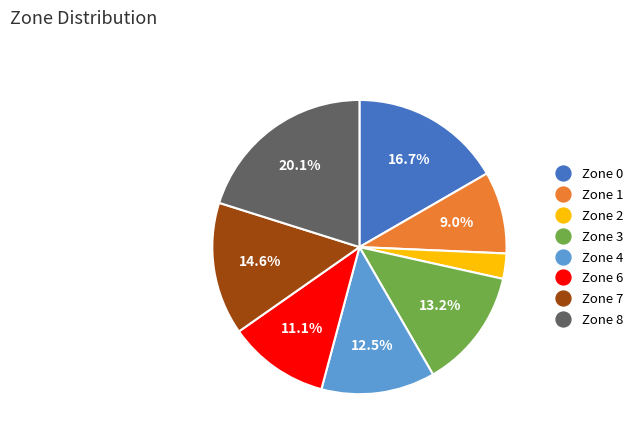

Is it true that Zone 3 is 25% of the pie?

False